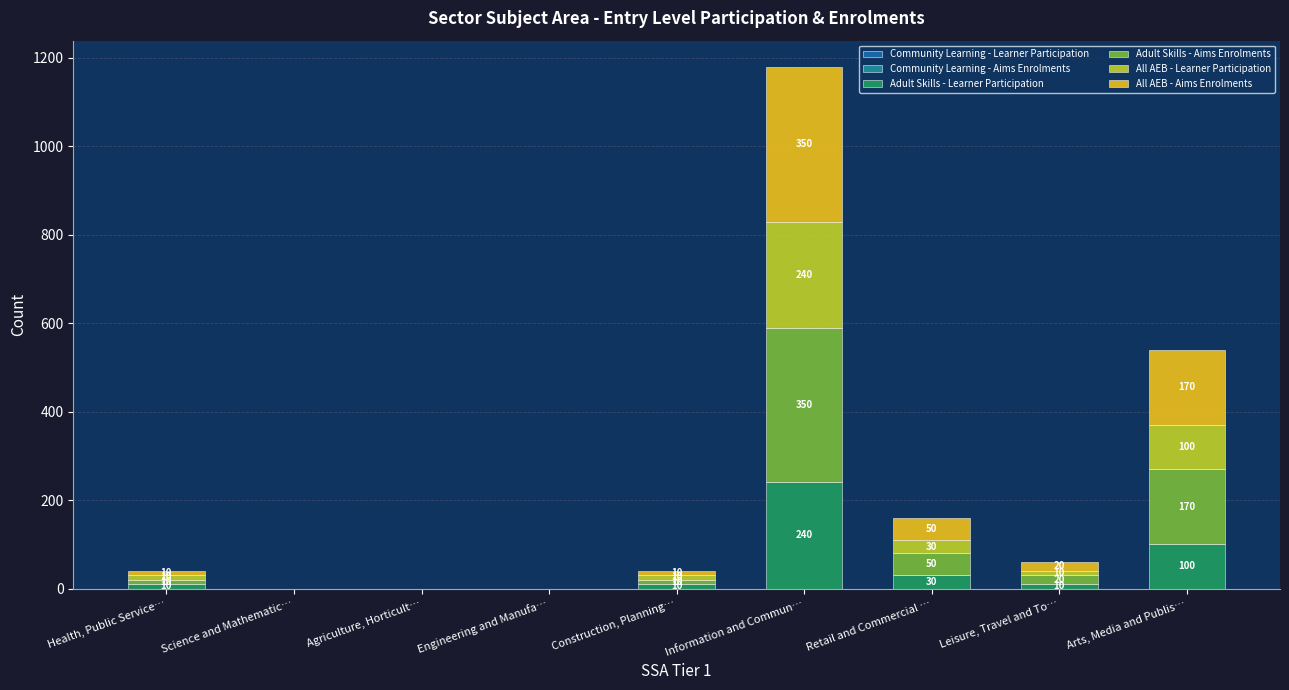

What is the maximum value for Adult Skills - Learner Participation?

240